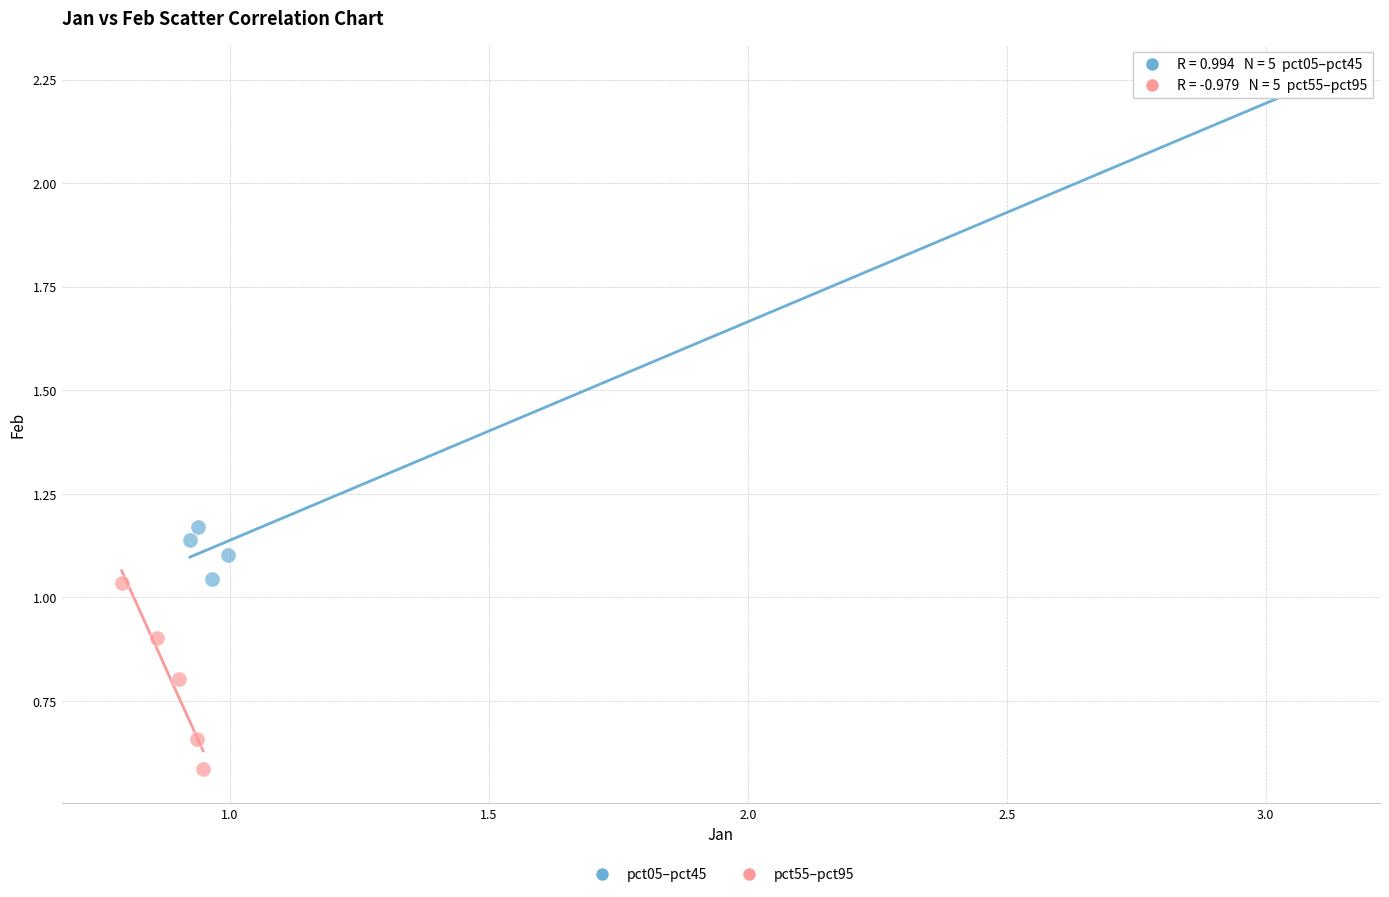

Which series contains the lowest Y value?

pct55–pct95